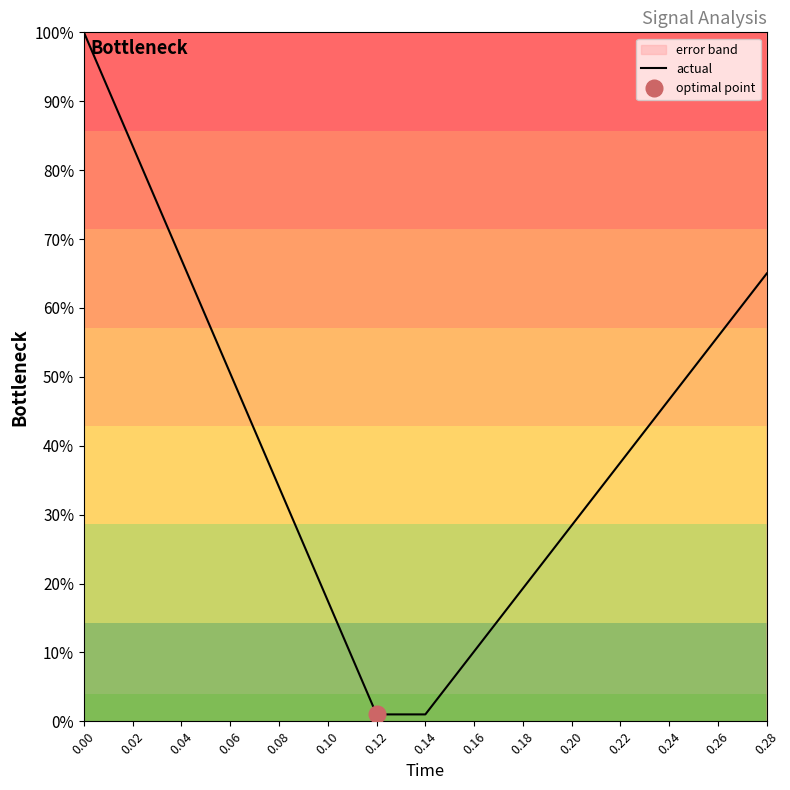

The chart shows a value of 1.0 at 0.00. True or false?

True